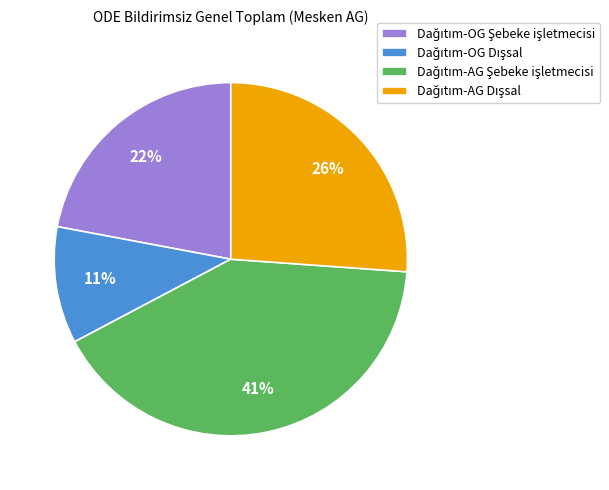

To the nearest percent, what is the difference between the largest and smallest slice percentages?

30%